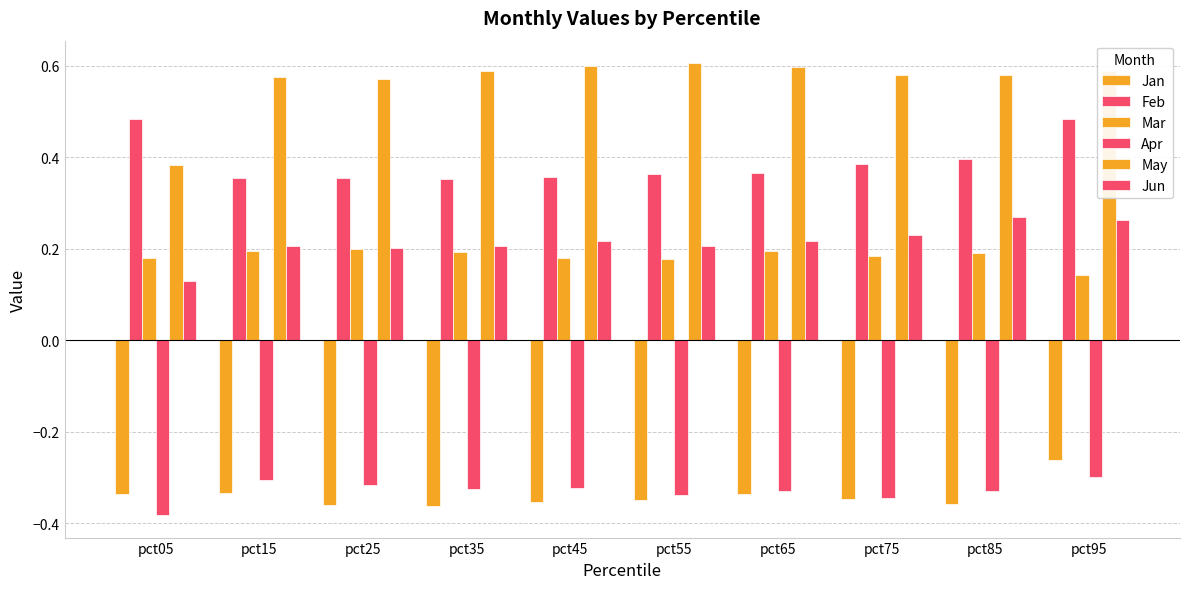

Where is Mar nearest to the value 0?

pct95